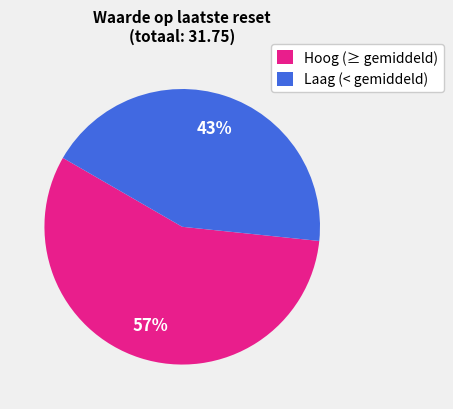

Is Hoog (≥ gemiddeld) the majority of the pie?

Yes